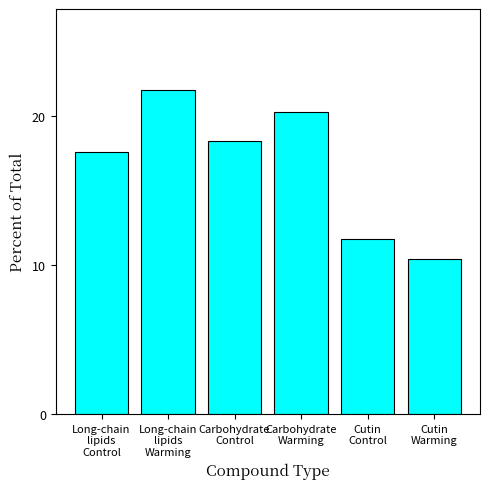

Is it true that the value at Carbohydrate
Control is 18.3?

True